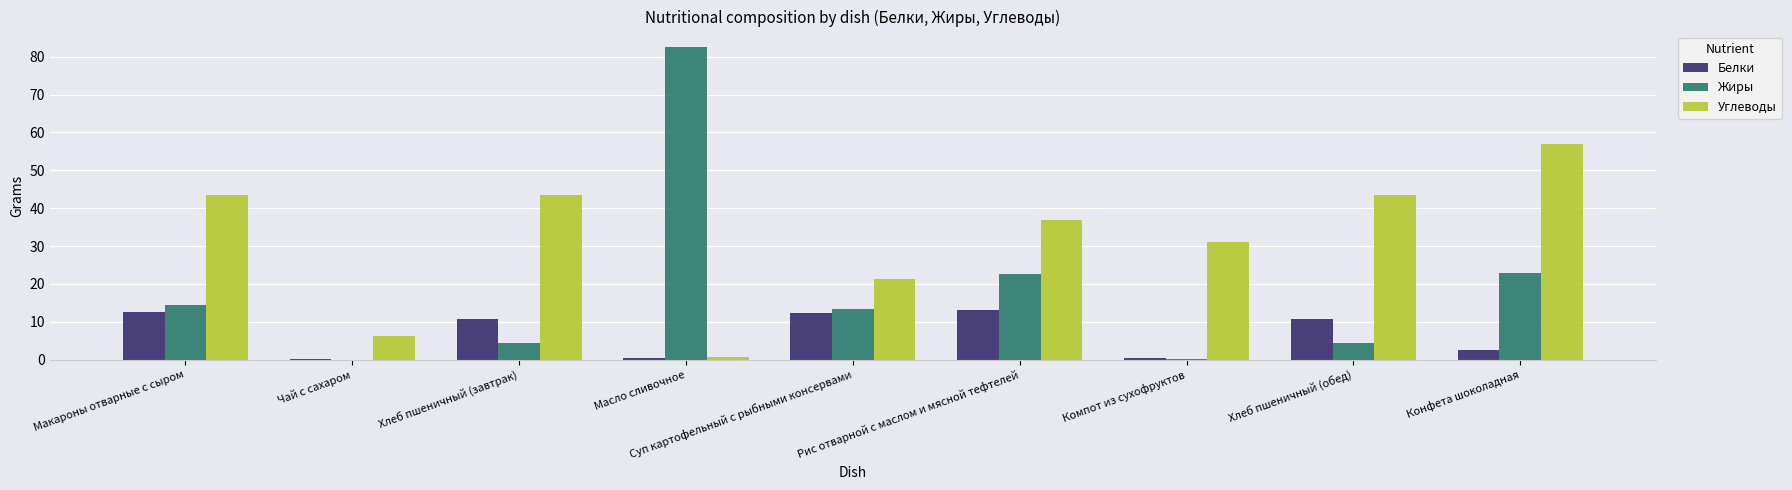

Is it true that Жиры equals 13.5 at Суп картофельный с рыбными консервами?

True